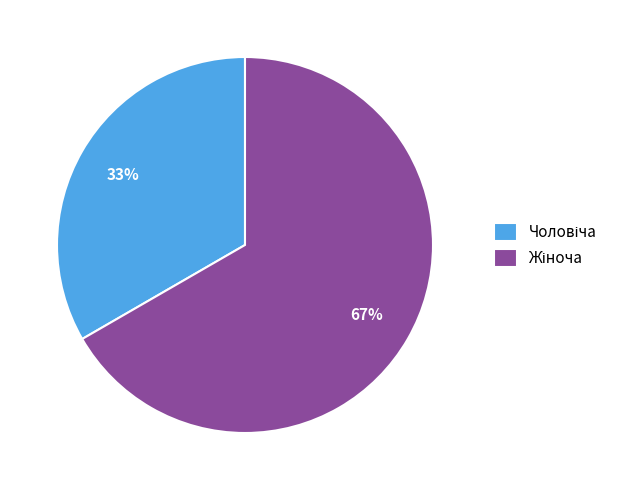

Is there a majority slice in this chart?

Yes